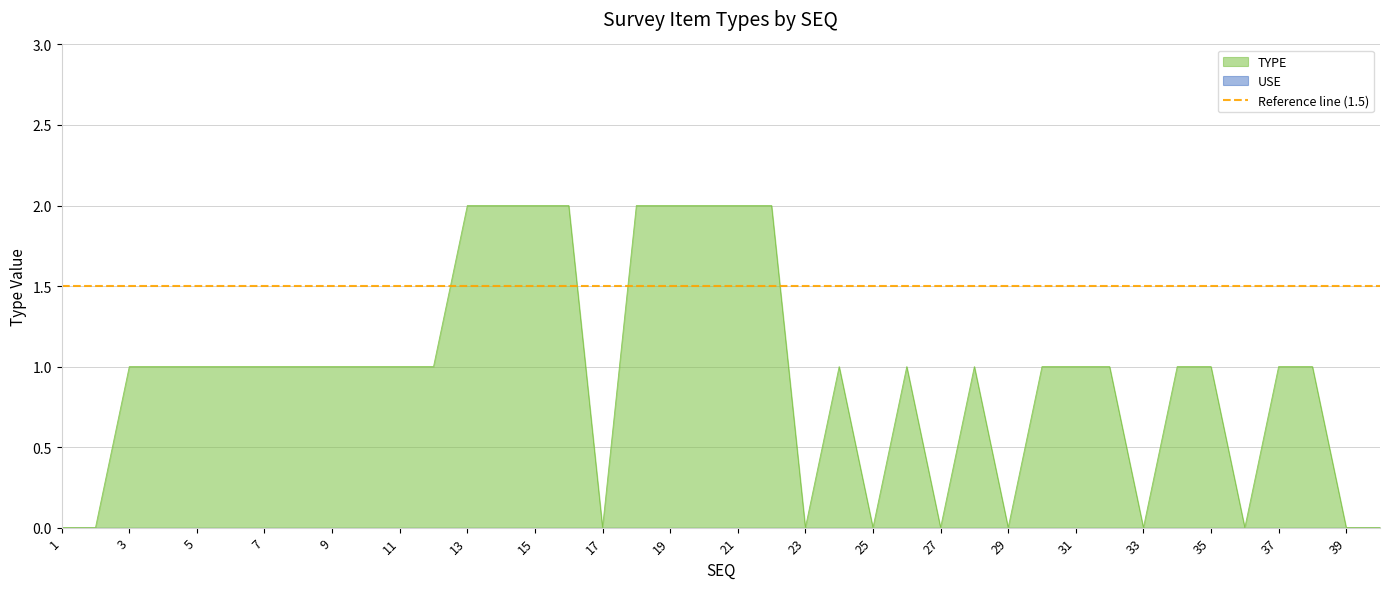

Is it true that the value at 31 is 1?

True